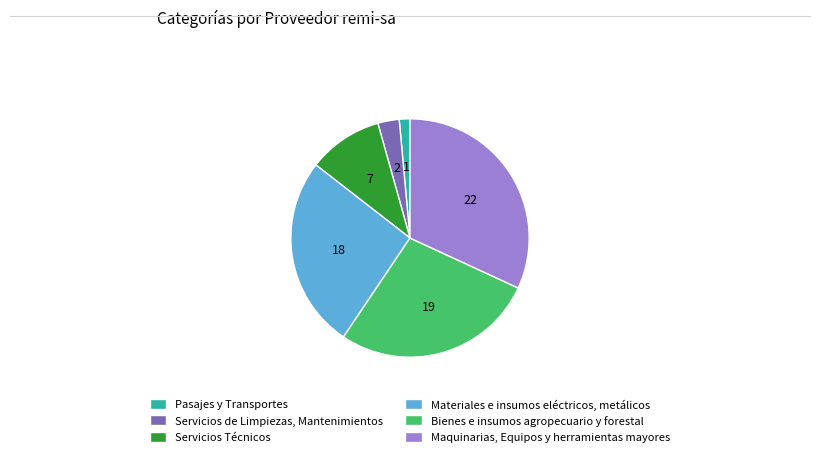

True or false: Servicios Técnicos accounts for 1% of the total.

False